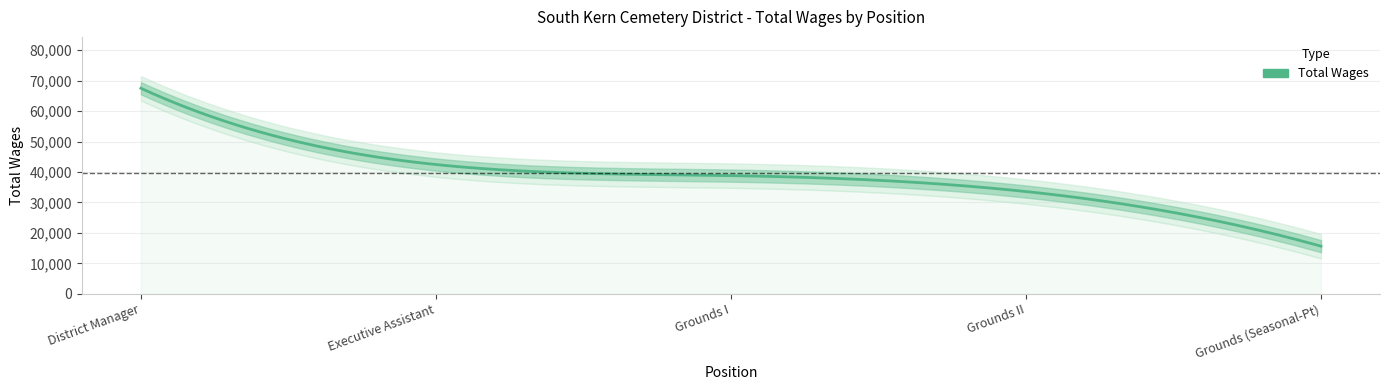

What is the label of the 4th point from the right?

Executive Assistant